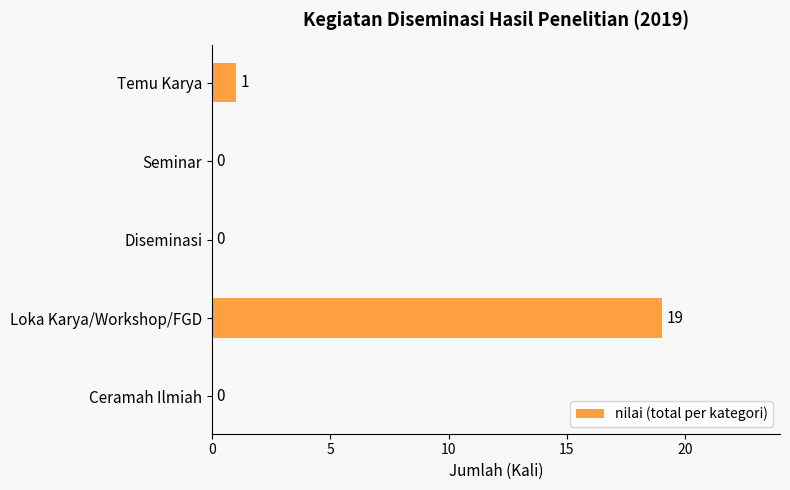

Which category has the highest value across all series?

Loka Karya/Workshop/FGD